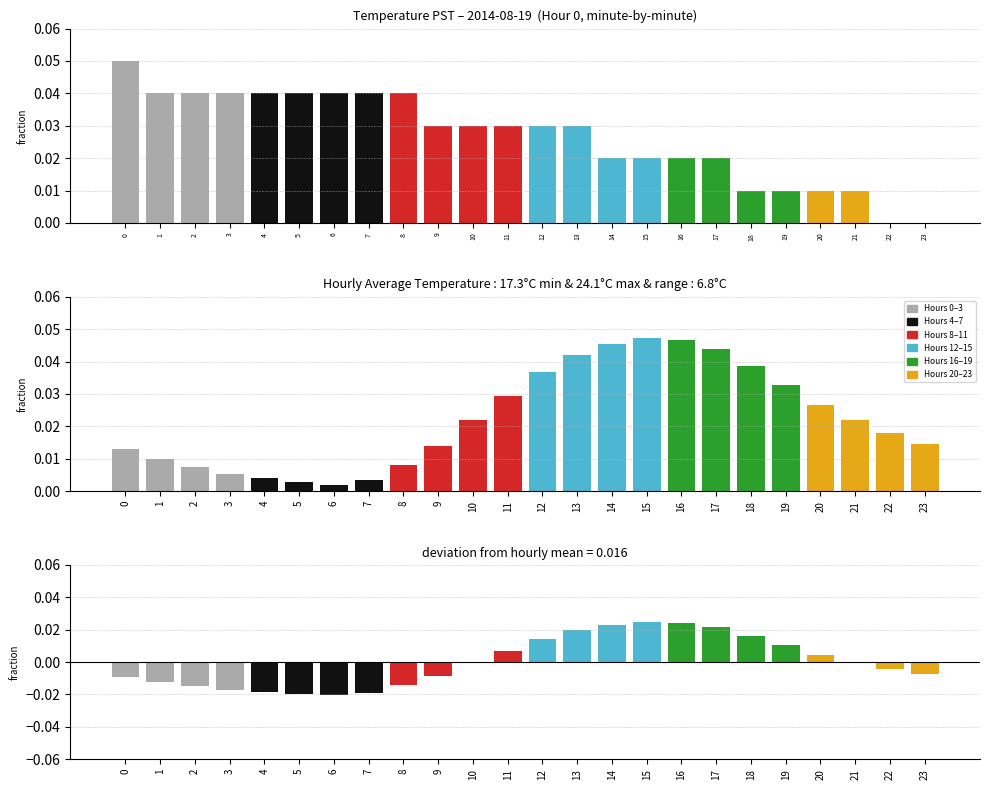

How many values in Deviation from mean are below zero?

14